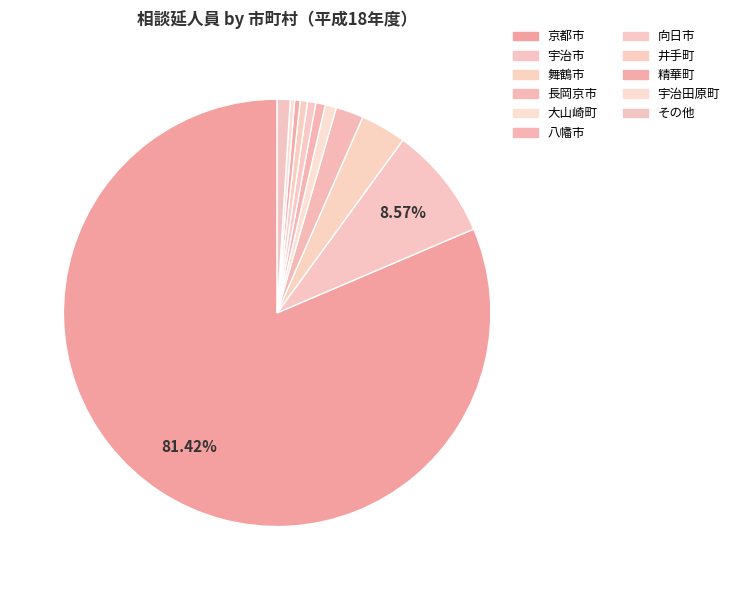

How many slices are in this pie chart?

11